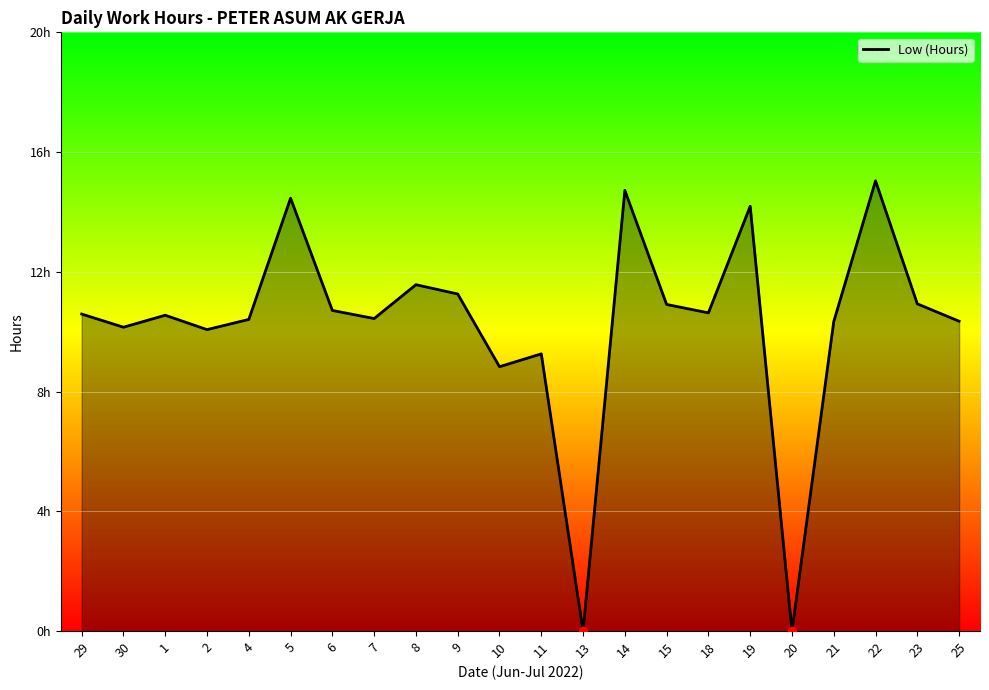

Is this an area chart (filled region under the line)?

Yes